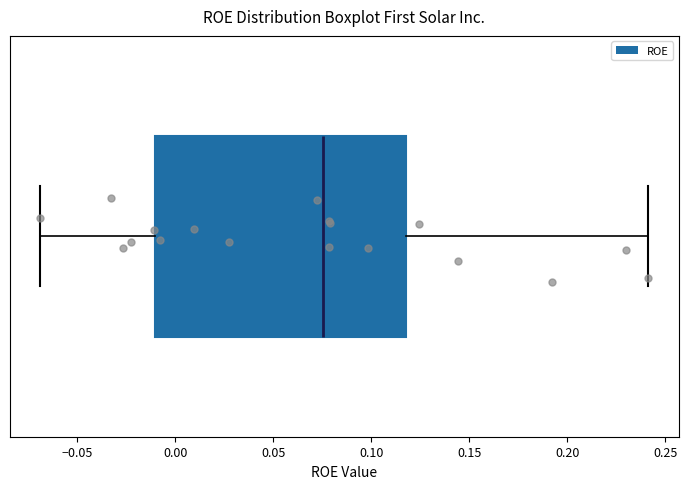

Read this box plot against the x-axis: the position of the median line, the range covered by the box, and the ends of both whiskers. The values are not printed on the chart, so give them approximately, as read against the axis.

median 0.075, box -0.010 to 0.120, whiskers -0.070 to 0.240